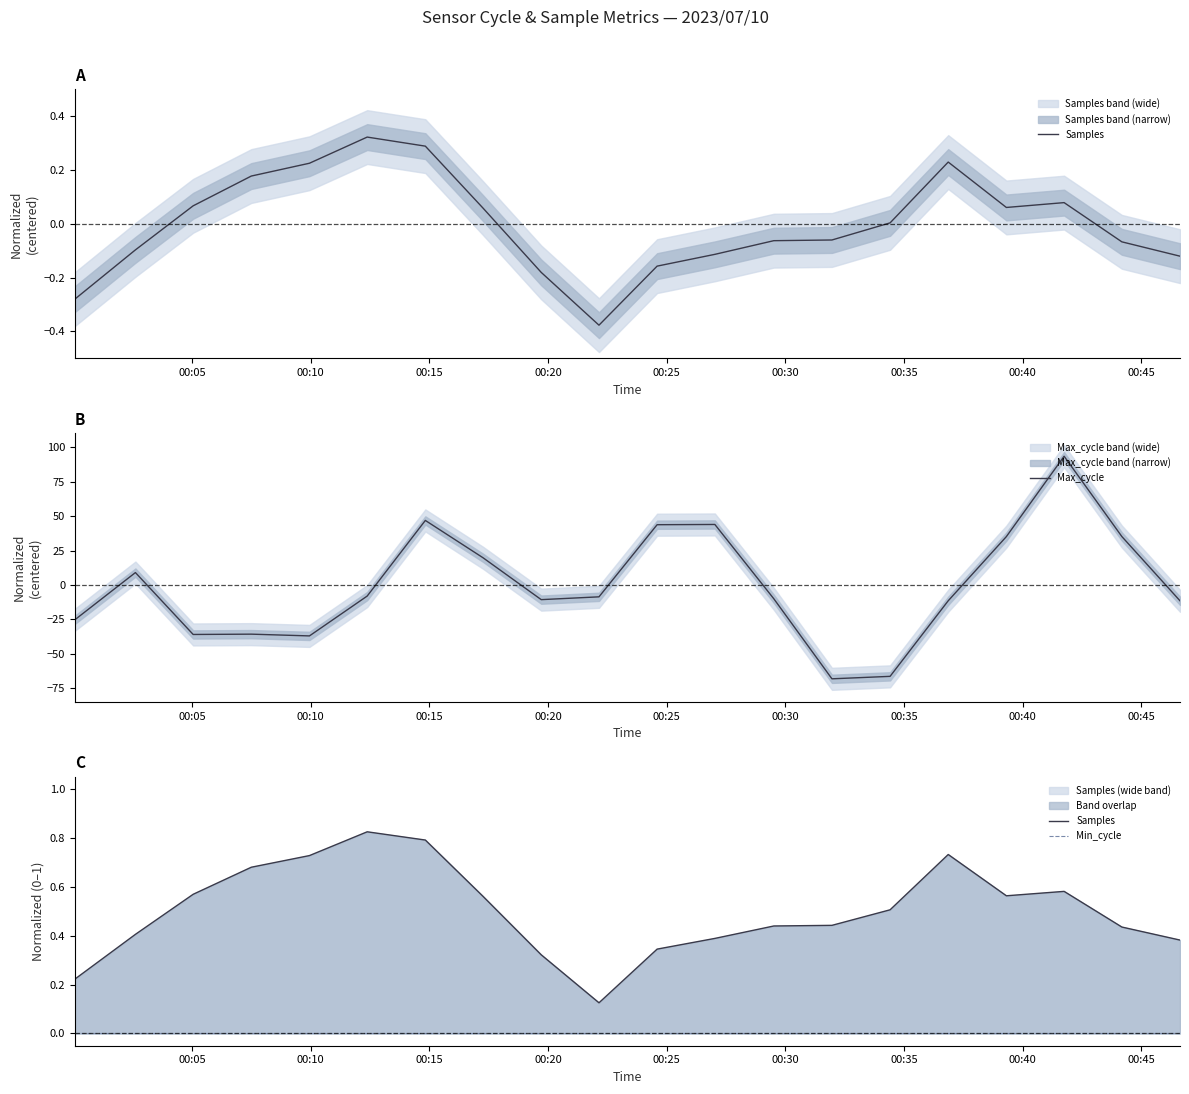

List the series in order of their peak value, highest first.

Max_cycle, Samples, Min_cycle